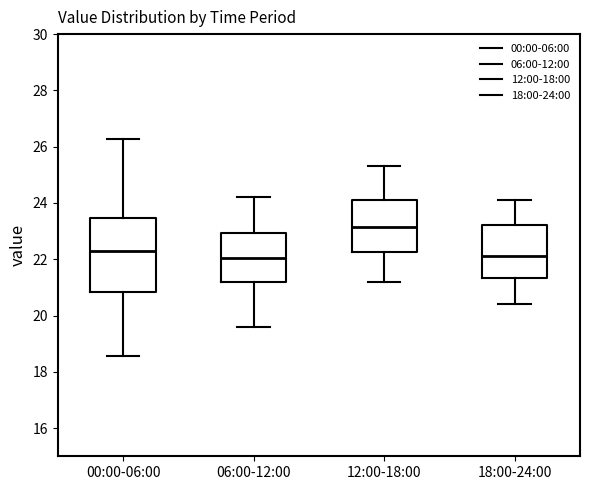

Which box's median line is the highest?

12:00-18:00